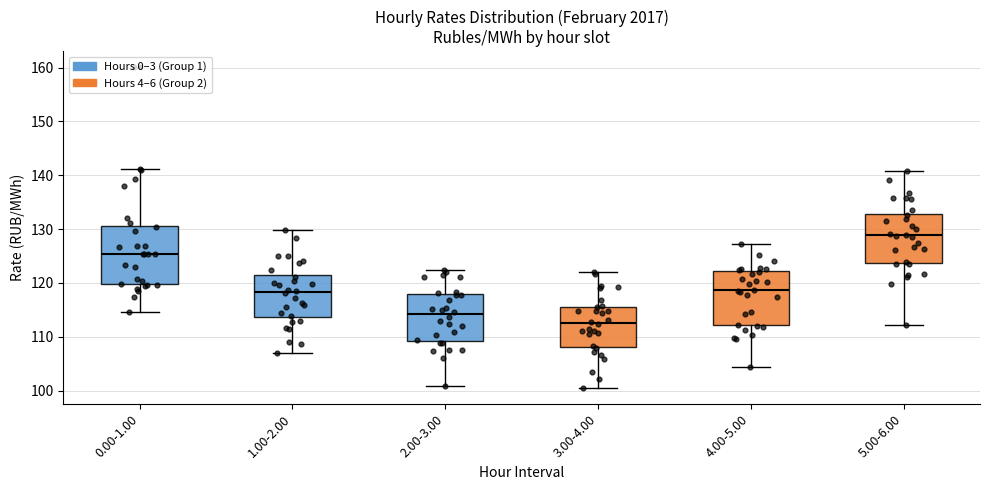

Reading left to right, read every box against the y-axis: the position of its median line, the range the box covers, and the ends of its whiskers. The values are not printed on the chart, so give them approximately, as read against the axis.

0.00-1.00: median 125, box 120 to 131, whiskers 115 to 141
1.00-2.00: median 118, box 114 to 121, whiskers 107 to 130
2.00-3.00: median 114, box 109 to 118, whiskers 101 to 122
3.00-4.00: median 113, box 108 to 116, whiskers 100 to 122
4.00-5.00: median 119, box 112 to 122, whiskers 104 to 127
5.00-6.00: median 129, box 124 to 133, whiskers 112 to 141